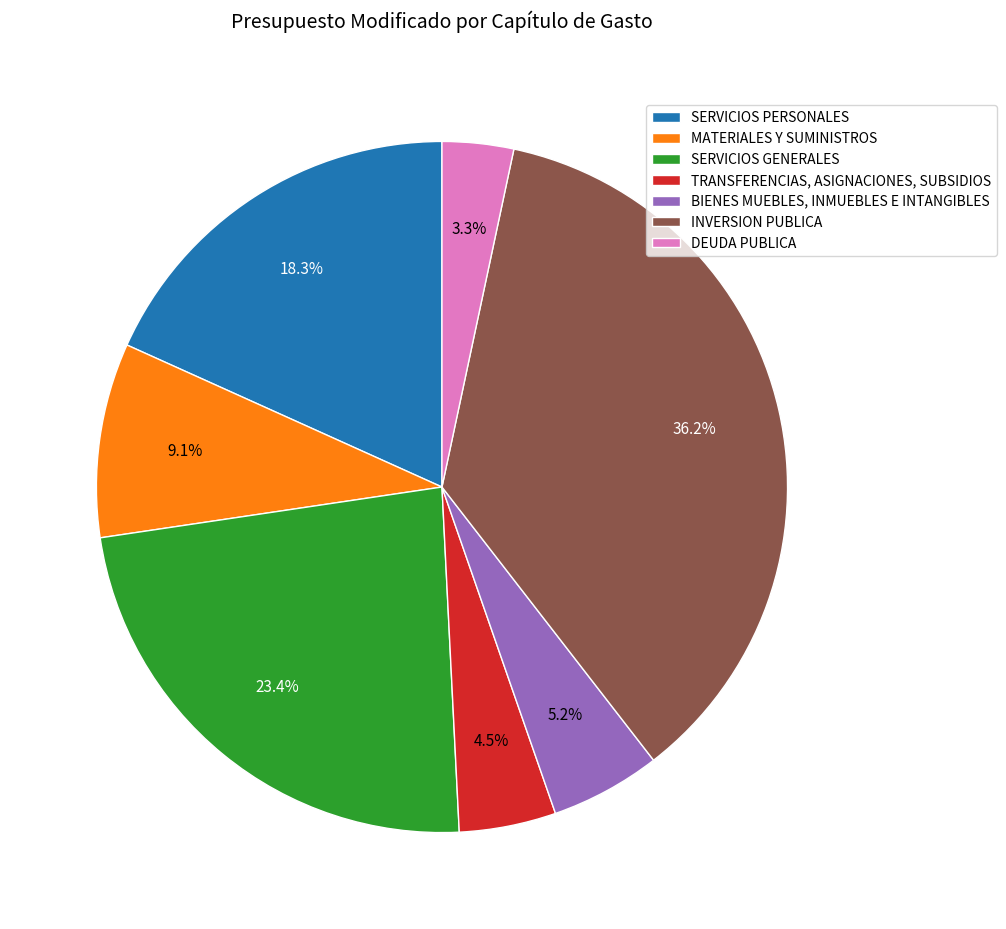

True or false: MATERIALES Y SUMINISTROS accounts for 9% of the total.

True